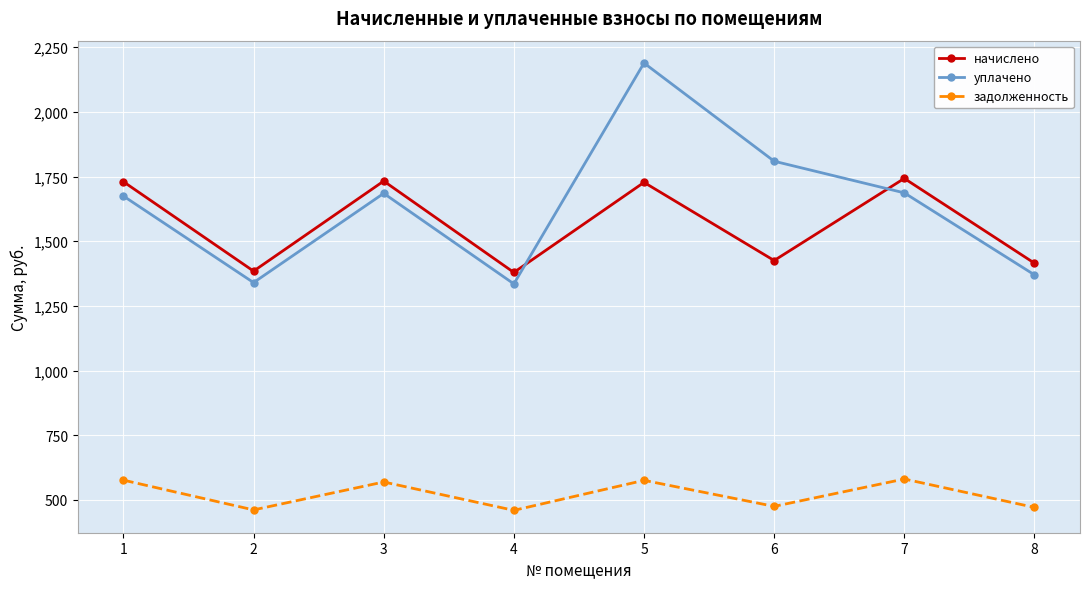

True or false: задолженность and начислено intersect in this chart.

False